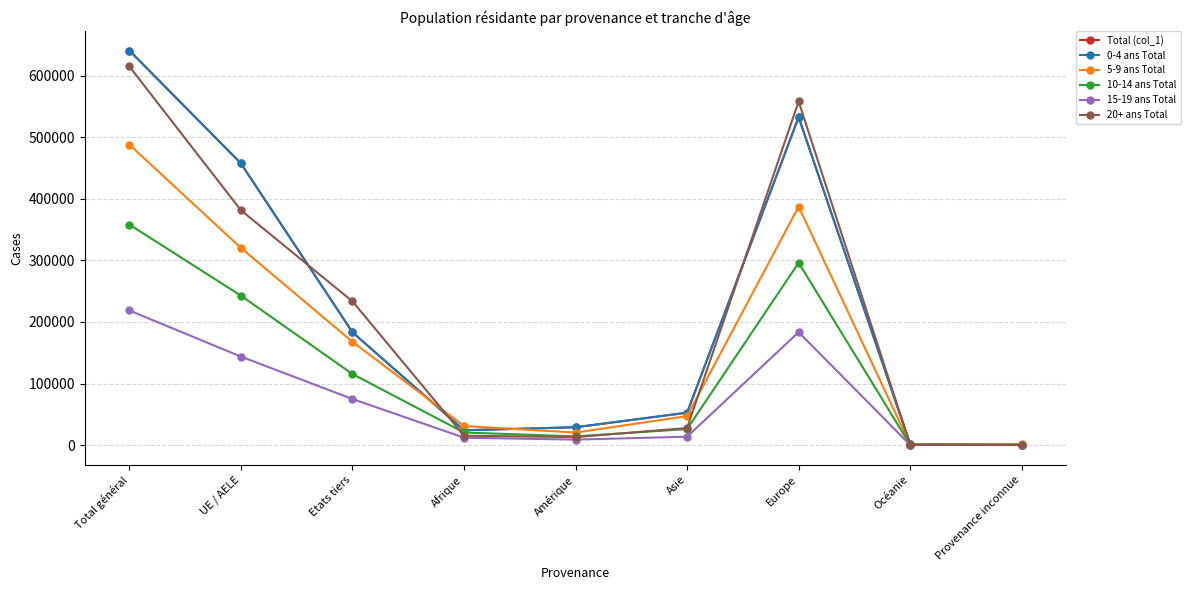

Is this an area chart (filled region under the line)?

No